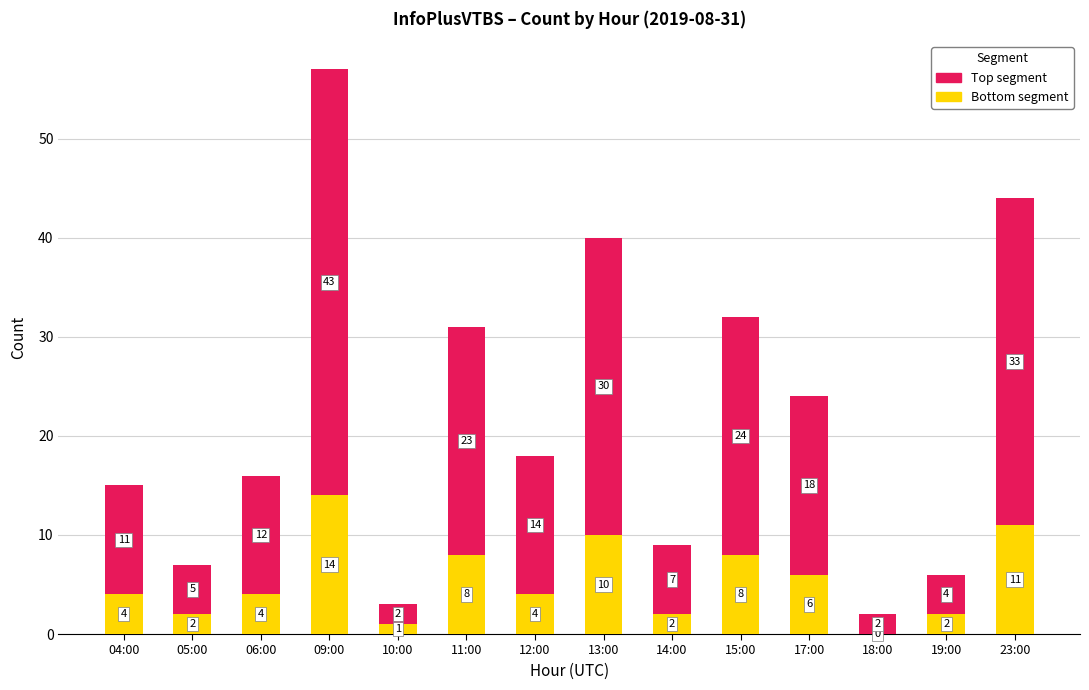

Reading left to right, what are the values for Bottom segment?

04:00=4	05:00=2	06:00=4	09:00=14	10:00=1	11:00=8	12:00=4	13:00=10	14:00=2	15:00=8	17:00=6	18:00=0	19:00=2	23:00=11